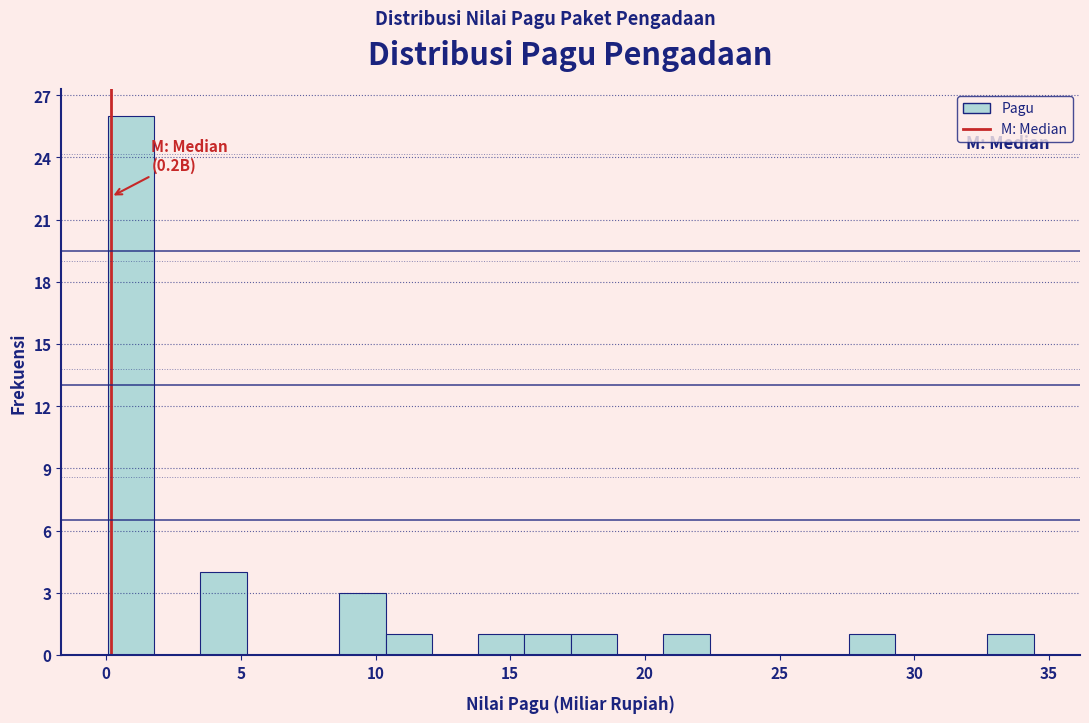

Read against the x-axis, roughly where is the centre of the tallest bar?

1.0